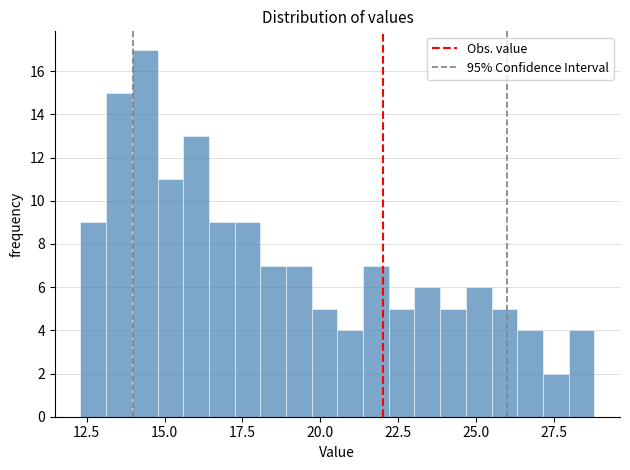

Read against the x-axis, roughly where is the centre of the tallest bar?

14.5